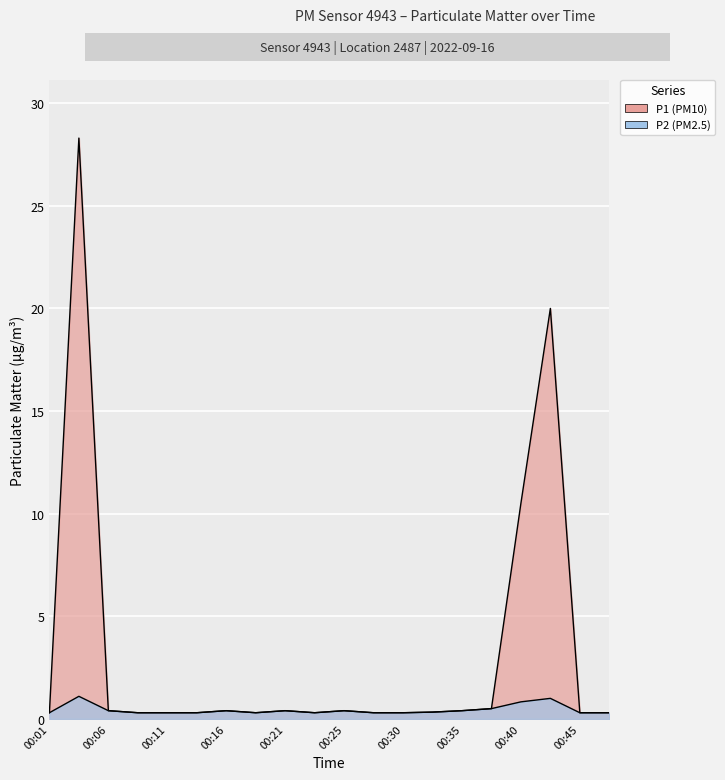

At how many categories does at least one series exceed 5?

3